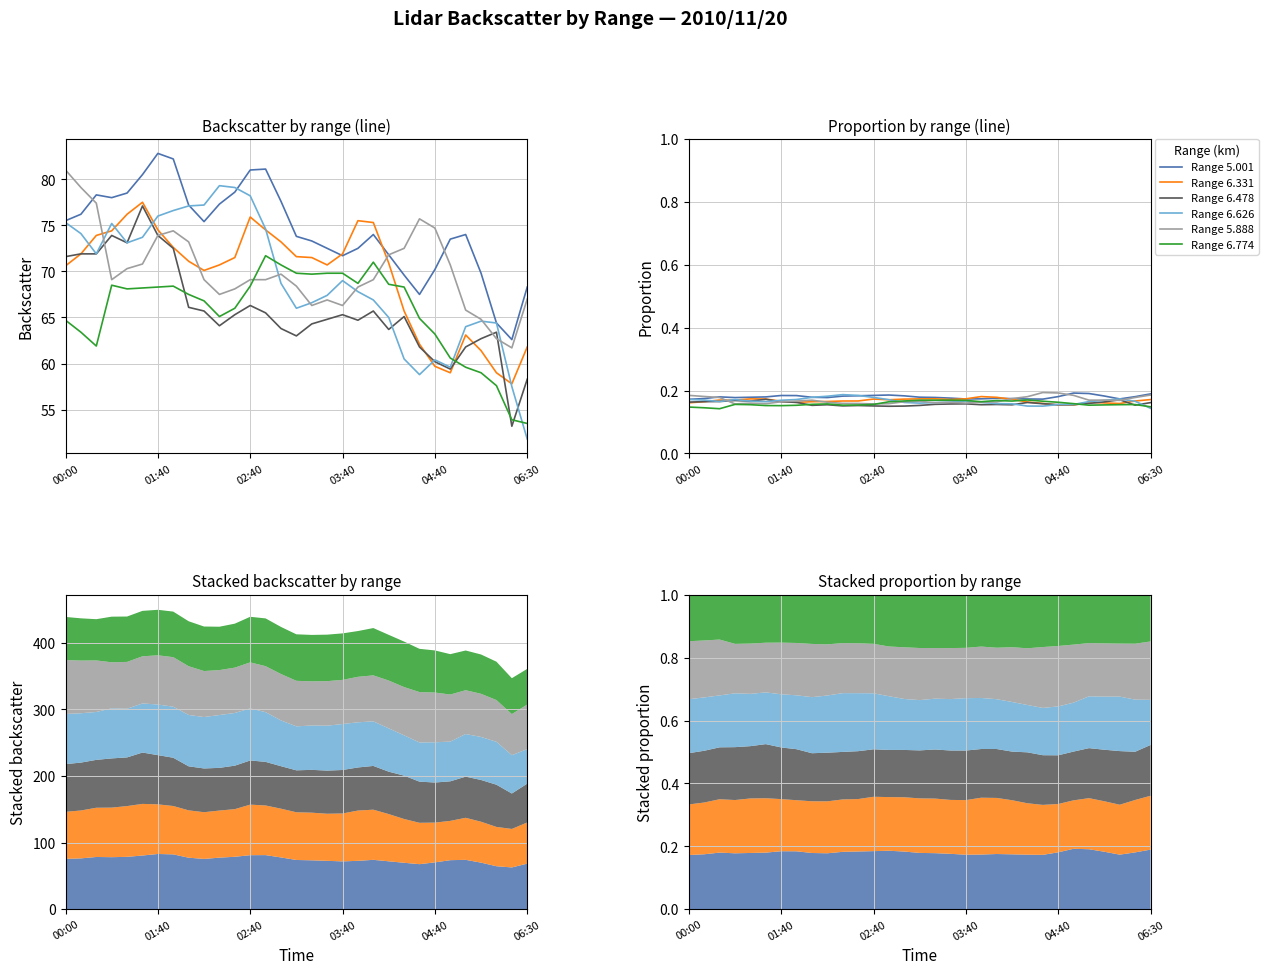

What is the greatest value displayed?

82.8